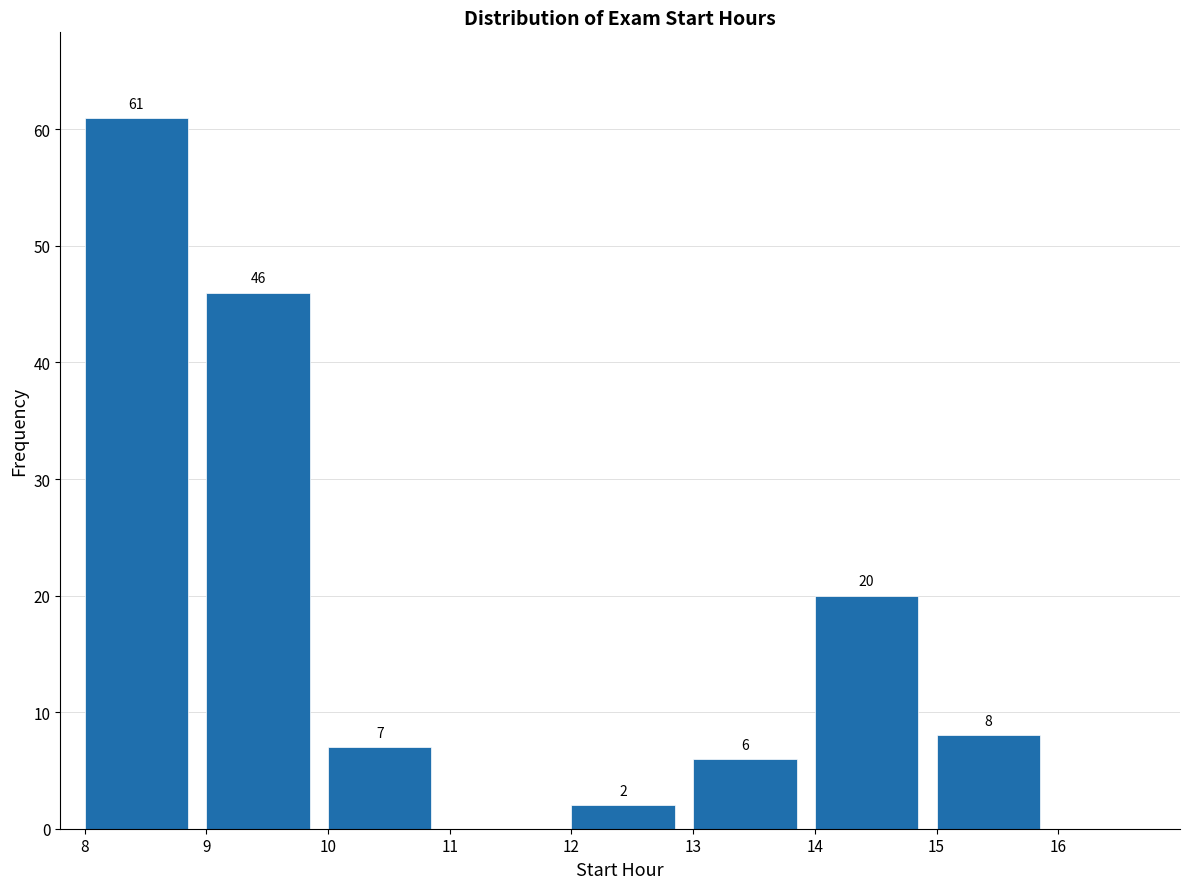

Which range on the x-axis has the tallest bar?

8 to 9